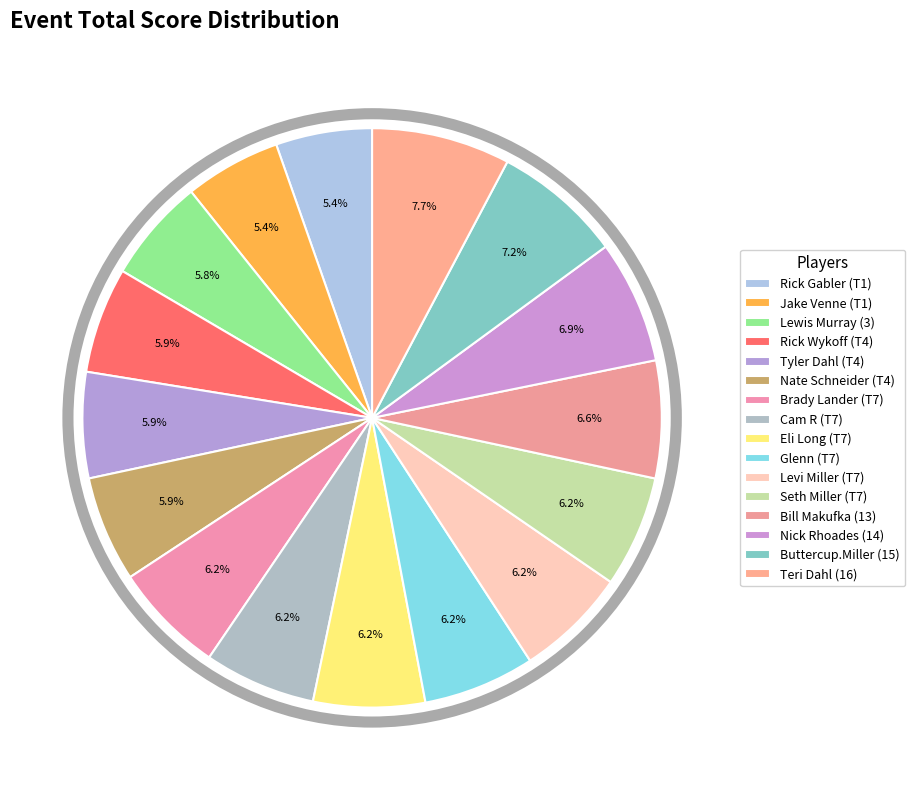

What is the change in value from Eli Long (T7) to Bill Makufka (13)?

+3